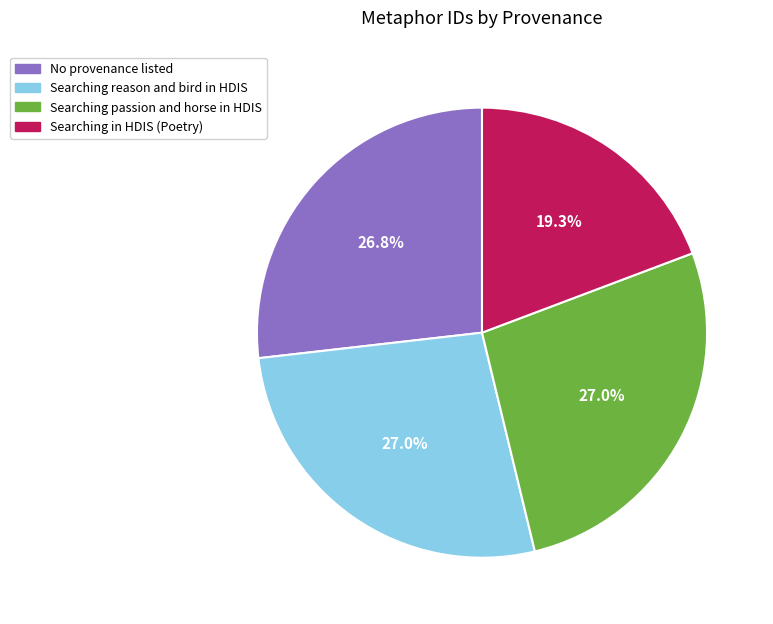

Is there any slice that represents more than half of the pie?

No